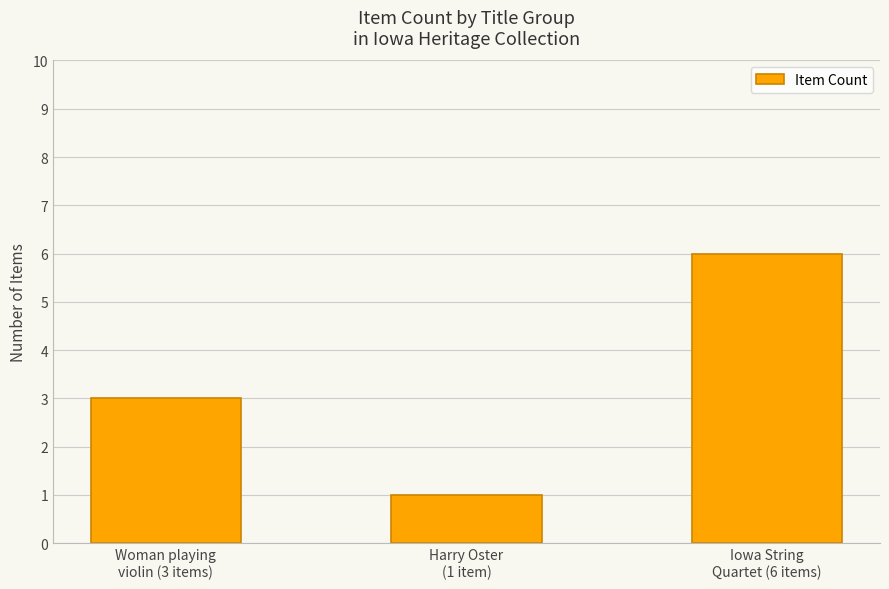

What is the change in value from Woman playing
violin (3 items) to Iowa String
Quartet (6 items)?

+3